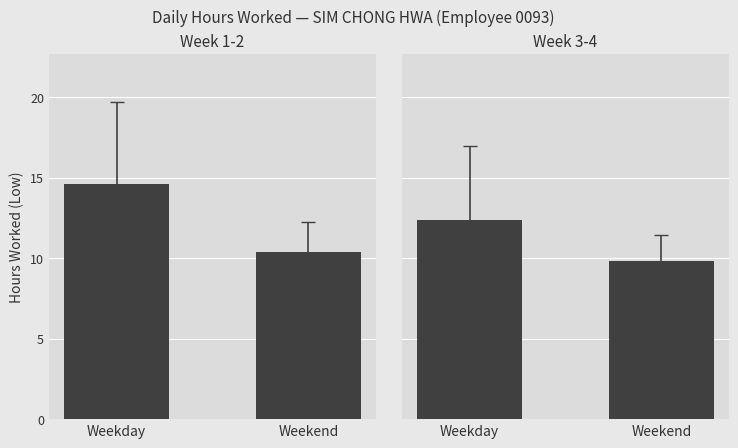

What is the sum of the values at Weekday and Weekend?

22.2